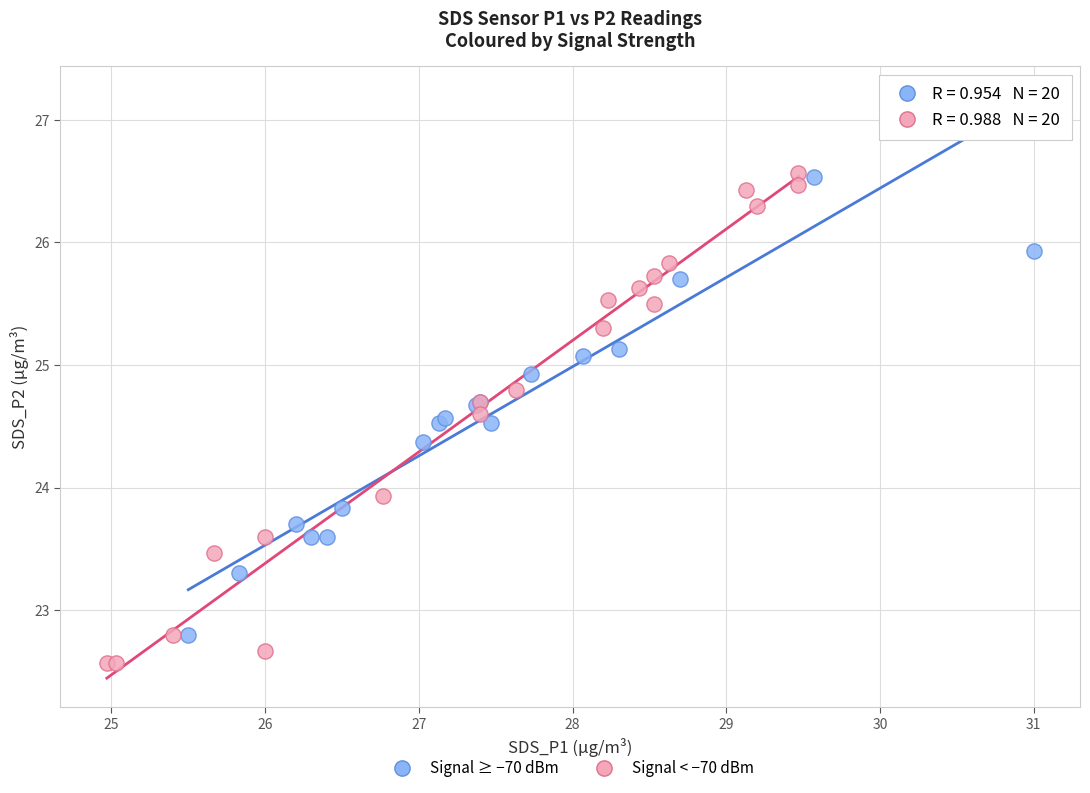

Which series reaches the minimum Y coordinate?

Signal < −70 dBm